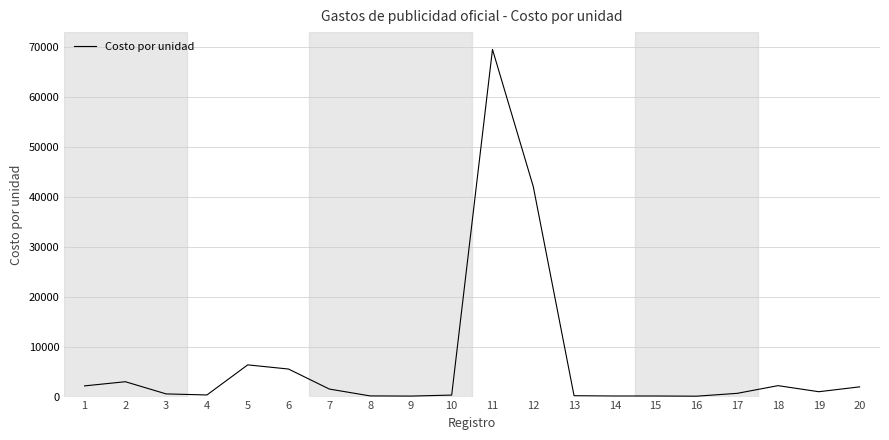

What is the difference between the maximum and minimum values?

69514.8